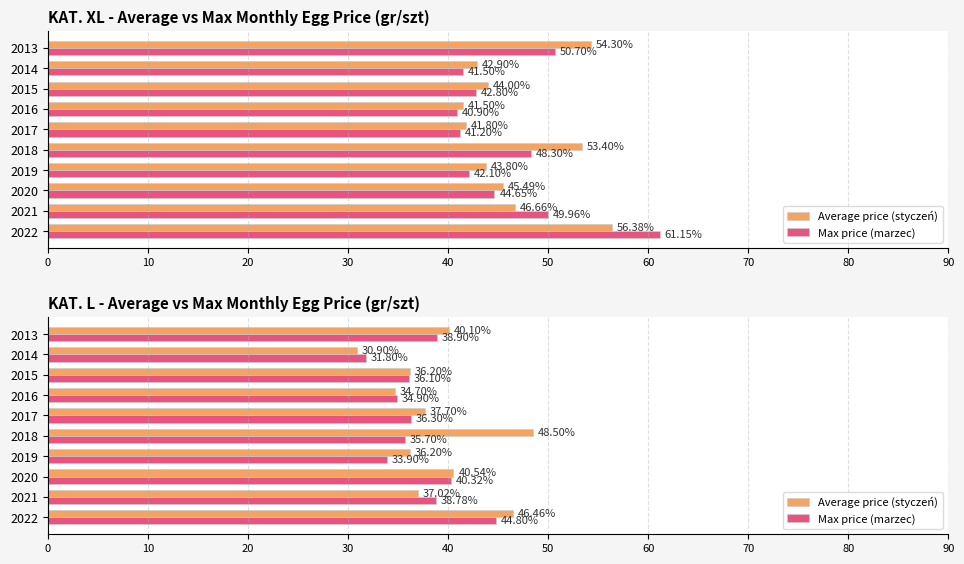

How many bars are there in each group?

2